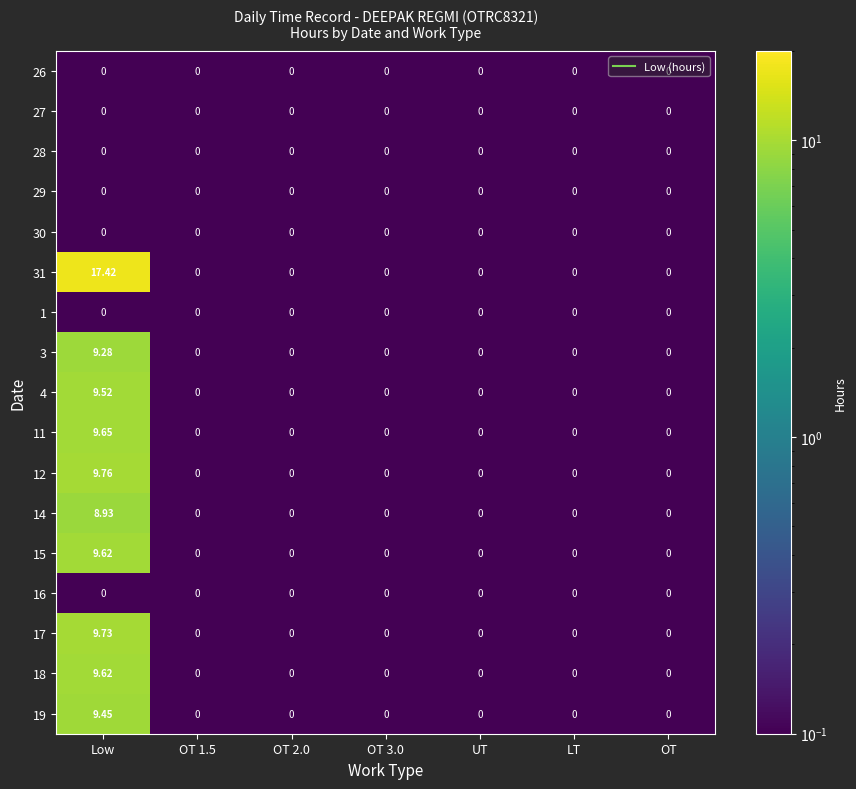

At which category is the sum across all series the highest?

Low